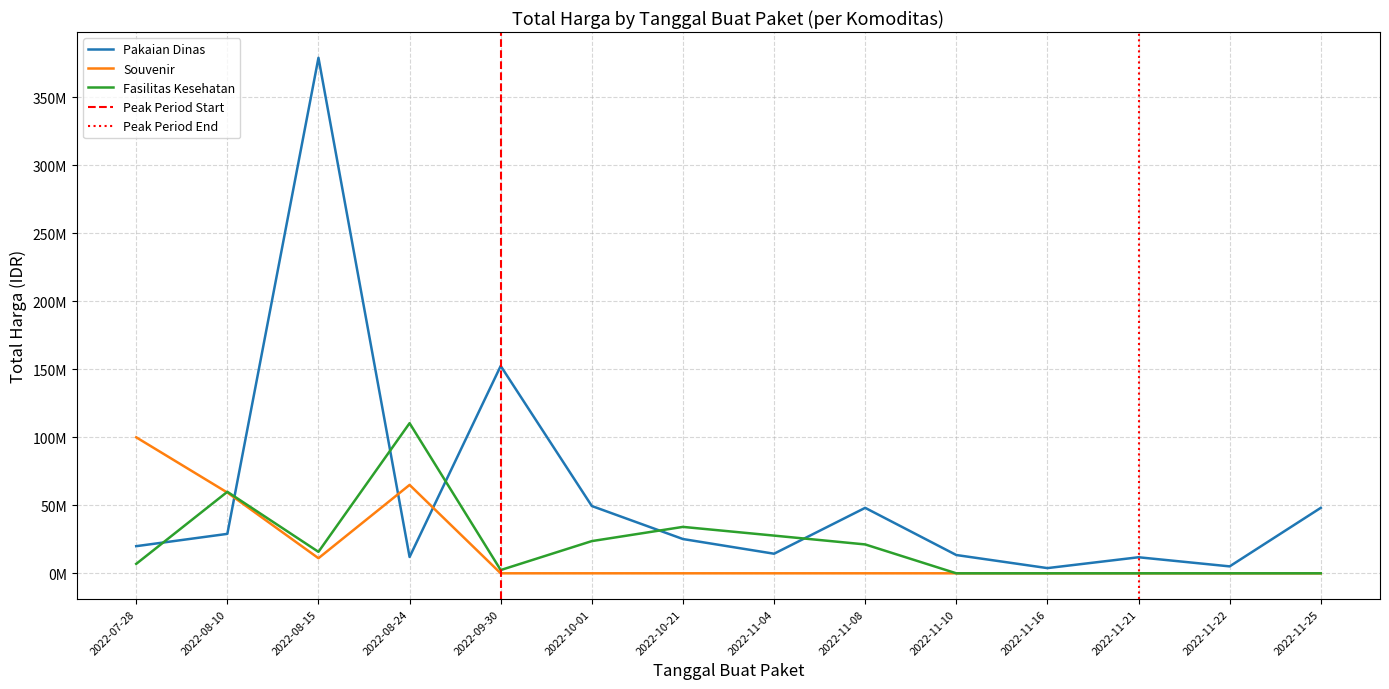

How many interior local peaks does the Pakaian Dinas series have?

4